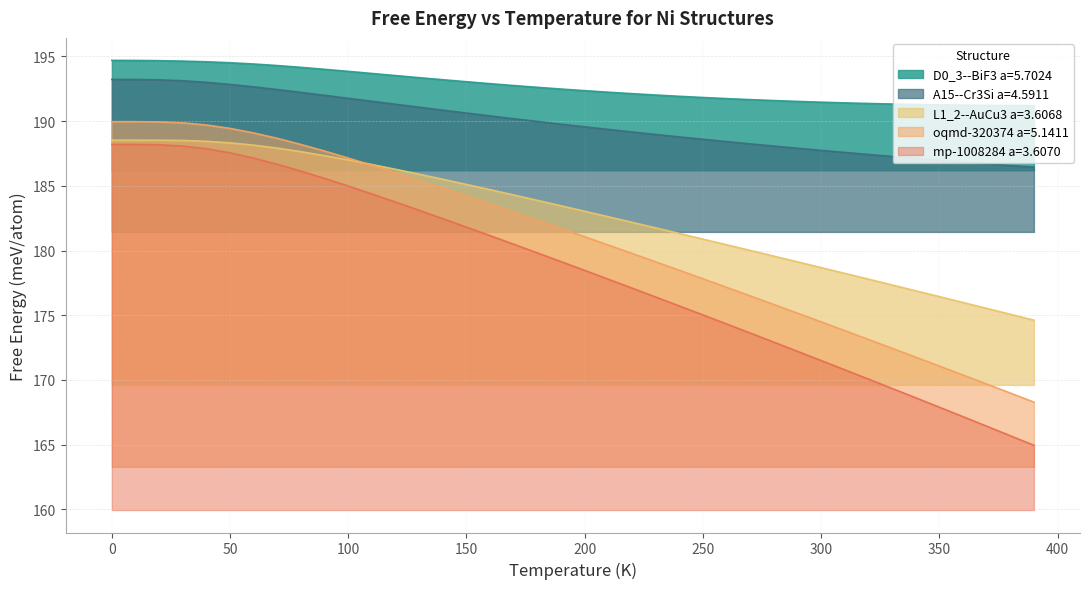

True or false: oqmd-320374 a=5.1411 and A15--Cr3Si a=4.5911 cross at least once.

False